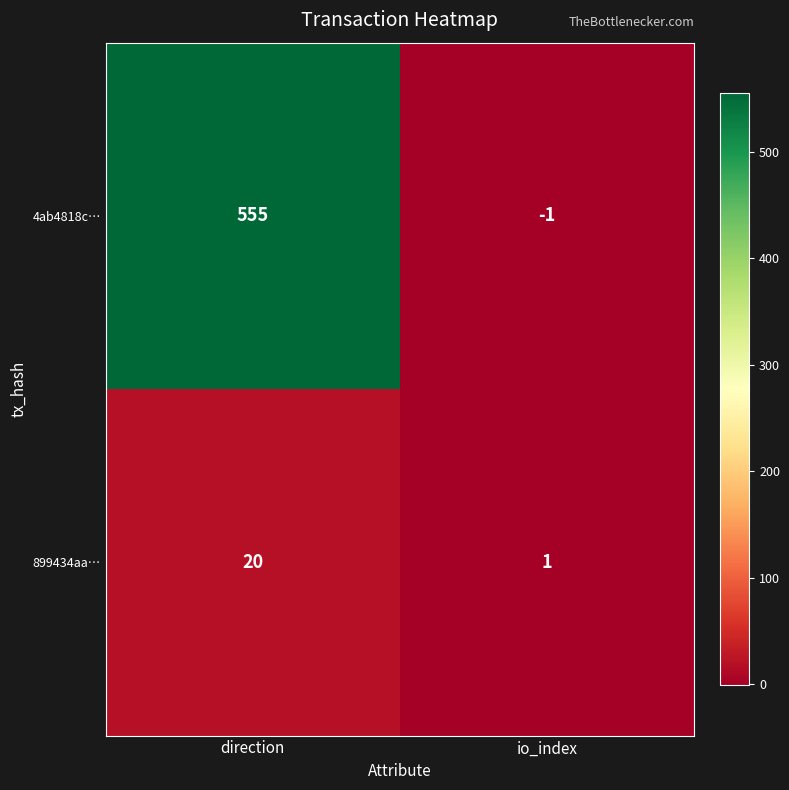

List the labels in order of 899434aa… value, largest first.

direction, io_index